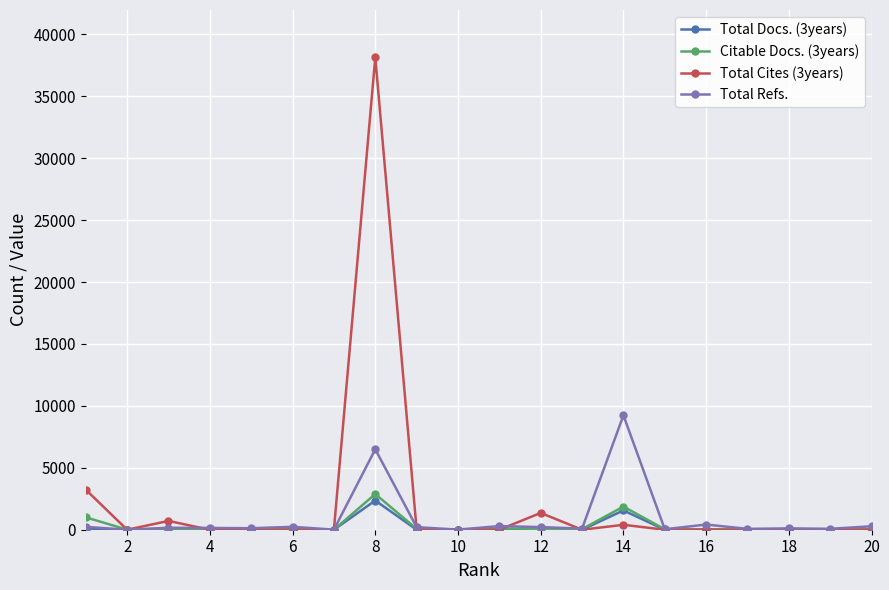

How many distinct data groups are displayed?

4